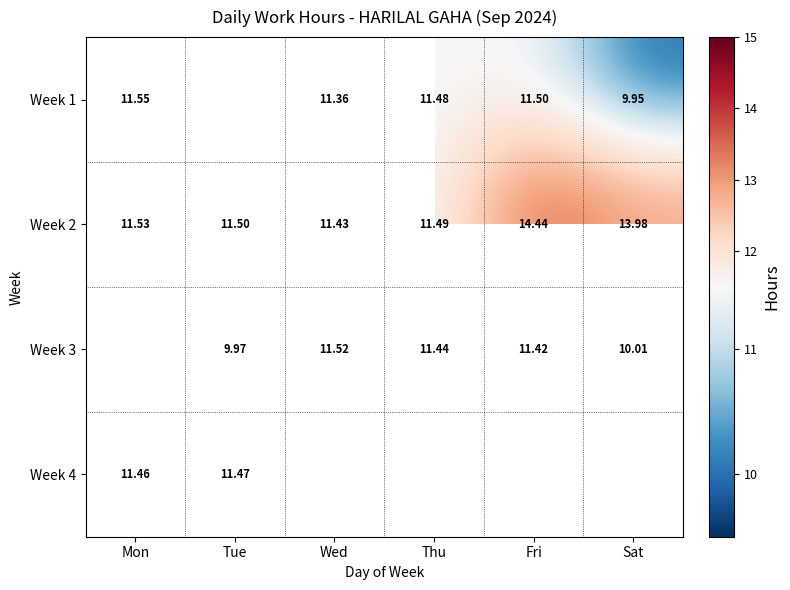

At which label does Week 2 reach its minimum?

Wed